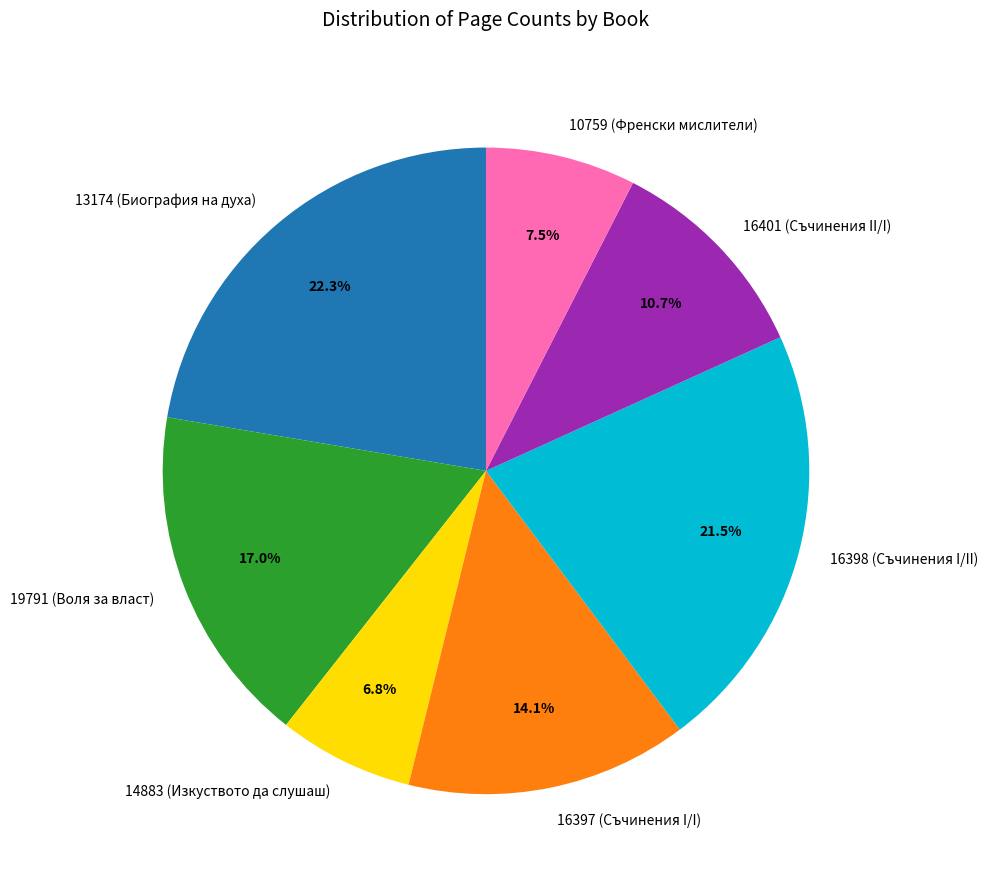

Between 13174 (Биография на духа) and 16398 (Съчинения I/II), which is larger?

13174 (Биография на духа)